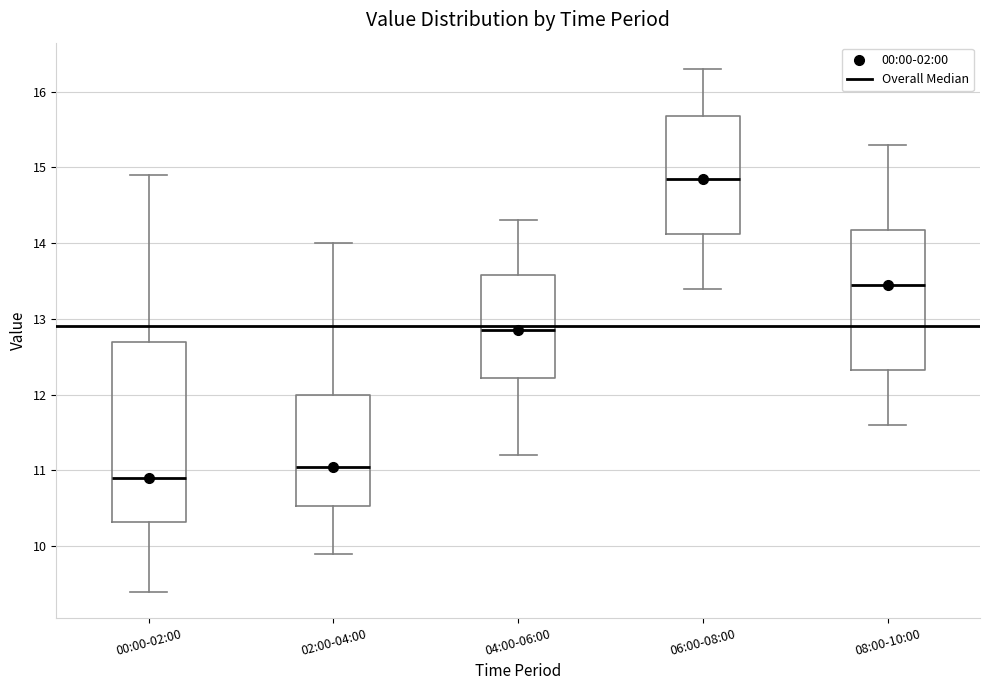

Reading left to right, read every box against the y-axis: the position of its median line, the range the box covers, and the ends of its whiskers. The values are not printed on the chart, so give them approximately, as read against the axis.

00:00-02:00: median 10.9, box 10.3 to 12.7, whiskers 9.4 to 14.9
02:00-04:00: median 11.1, box 10.5 to 12.0, whiskers 9.9 to 14.0
04:00-06:00: median 12.9, box 12.2 to 13.6, whiskers 11.2 to 14.3
06:00-08:00: median 14.9, box 14.1 to 15.7, whiskers 13.4 to 16.3
08:00-10:00: median 13.5, box 12.3 to 14.2, whiskers 11.6 to 15.3